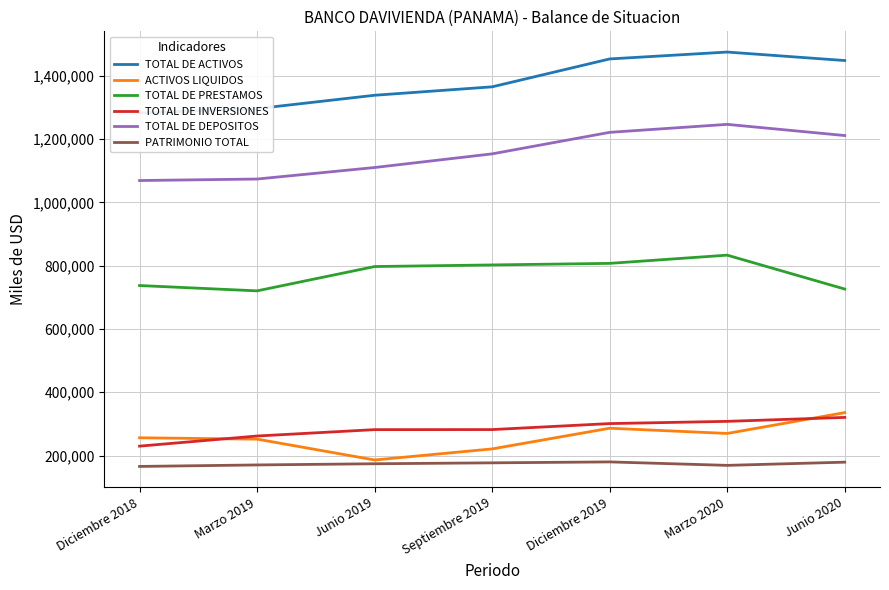

At Marzo 2020, list the series in order from smallest to largest.

PATRIMONIO TOTAL, ACTIVOS LIQUIDOS, TOTAL DE INVERSIONES, TOTAL DE PRESTAMOS, TOTAL DE DEPOSITOS, TOTAL DE ACTIVOS